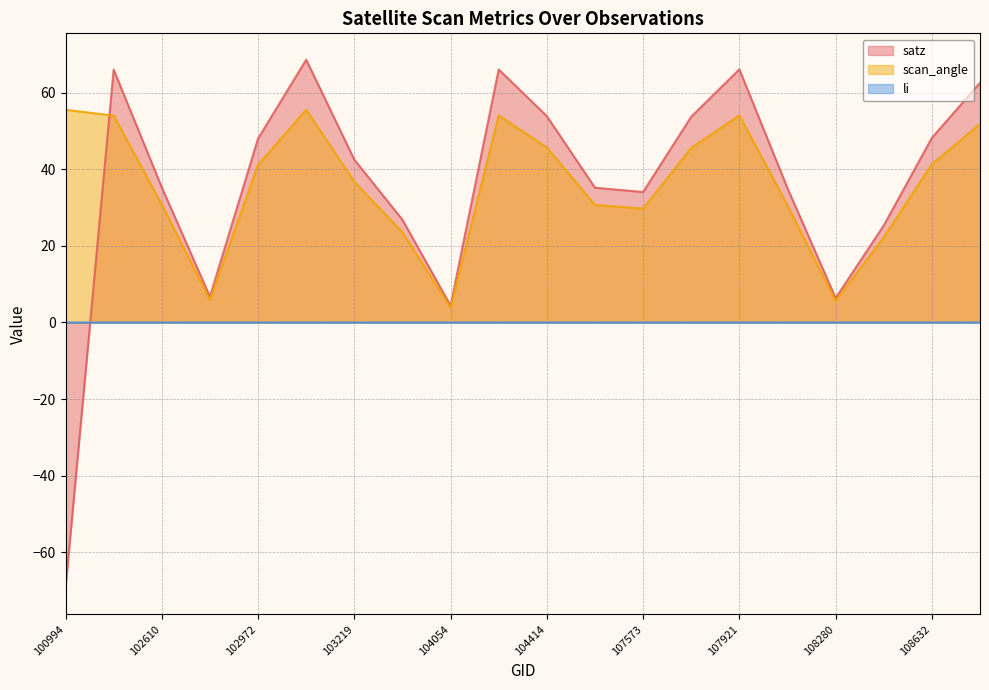

Reading left to right, list all the values displayed in this chart.

satz: 100994=-69.3	102482=66.0	102610=35.2	102732=6.7	102972=48.0	102980=68.6	103219=42.5	103936=26.8	104054=4.4	104405=66.0	104414=53.9	104530=35.2	107573=34.0	107744=53.7	107921=66.1	108103=35.0	108280=6.4	108455=25.3	108632=48.2	108802=62.5
scan_angle: 100994=55.5	102482=54.0	102610=30.7	102732=6.0	102972=41.2	102980=55.5	103219=36.7	103936=23.5	104054=3.9	104405=54.0	104414=45.7	104530=30.7	107573=29.7	107744=45.5	107921=54.0	108103=30.6	108280=5.7	108455=22.2	108632=41.3	108802=51.8
li: 100994=0.0	102482=0.0	102610=0.0	102732=0.0	102972=0.0	102980=0.0	103219=0.0	103936=0.0	104054=0.0	104405=0.0	104414=0.0	104530=0.0	107573=0.0	107744=0.0	107921=0.0	108103=0.0	108280=0.0	108455=0.0	108632=0.0	108802=0.0